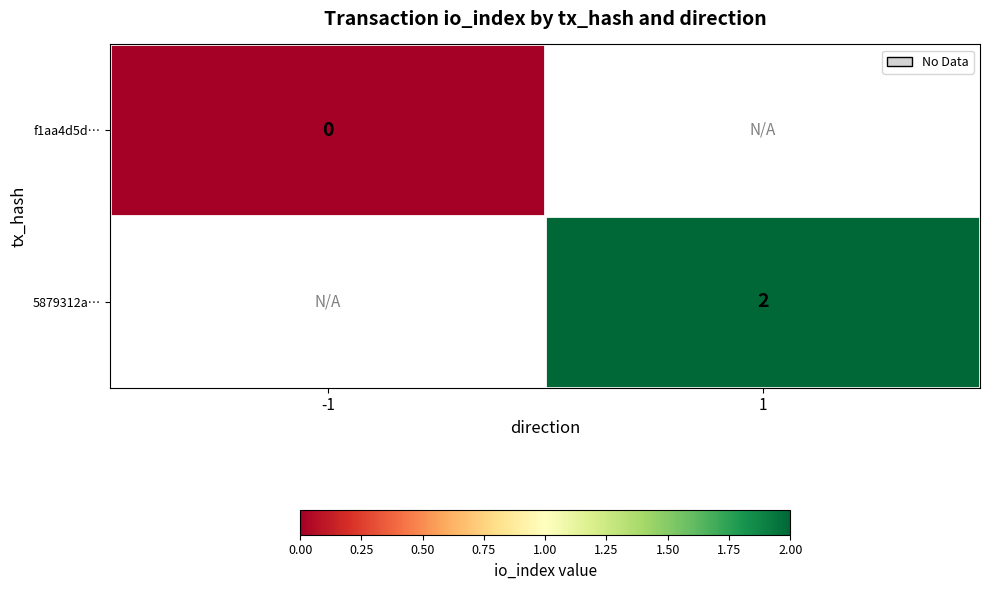

The 5879312a… series shows 2 at 1. True or false?

True